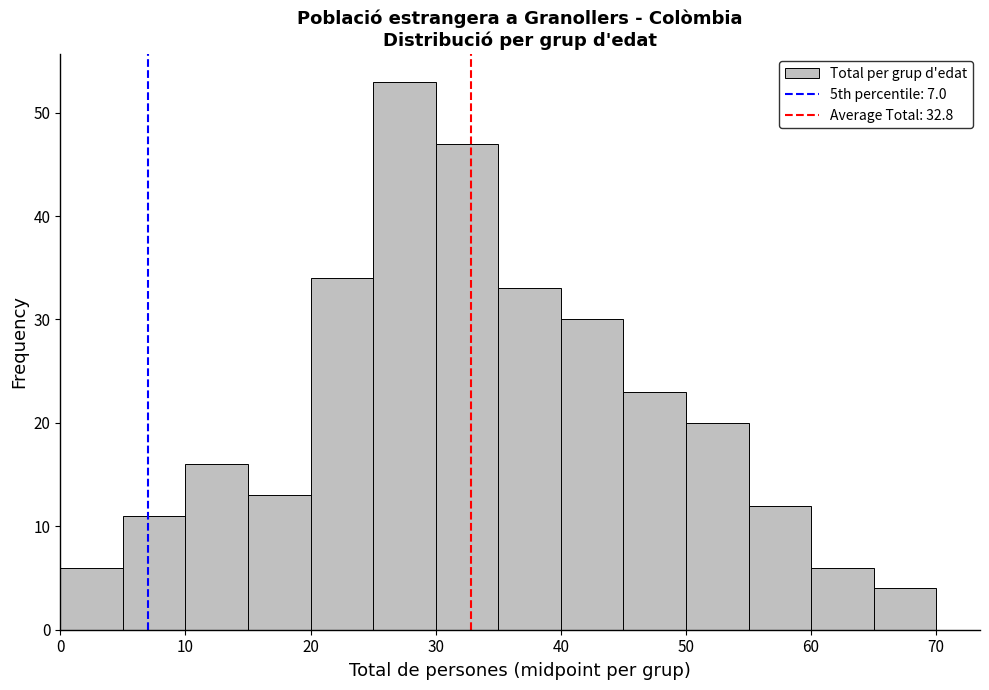

Which range on the x-axis has the tallest bar?

25 to 30